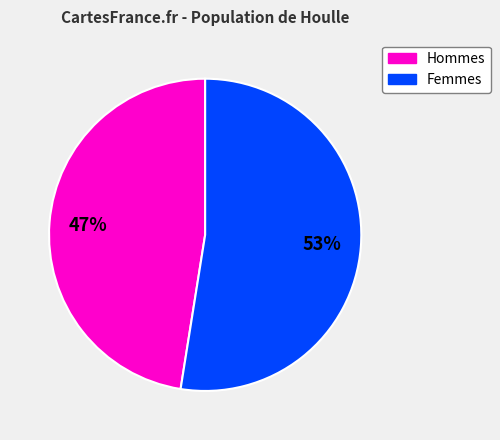

To the nearest percent, what is the average slice percentage?

50%